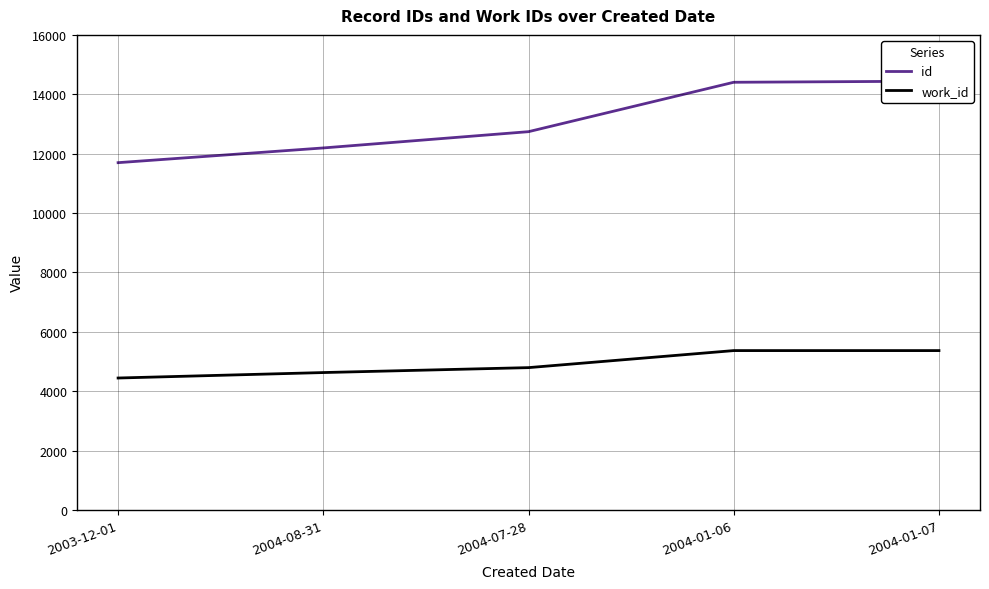

The value of id at 2003-12-01 is 20365. True or false?

False